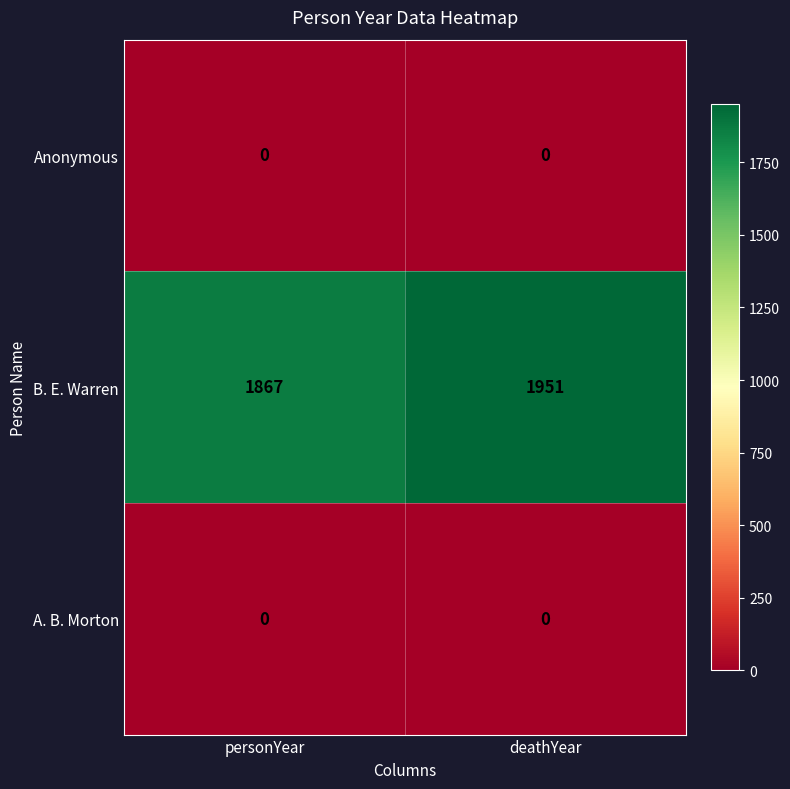

Rank the categories by B. E. Warren value from highest to lowest.

deathYear, personYear